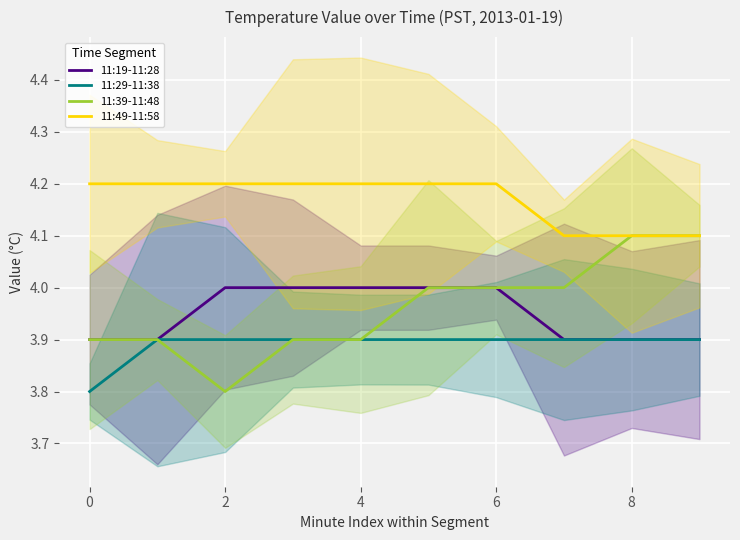

True or false: 11:39-11:48 has a value of 6.6 at 2.

False